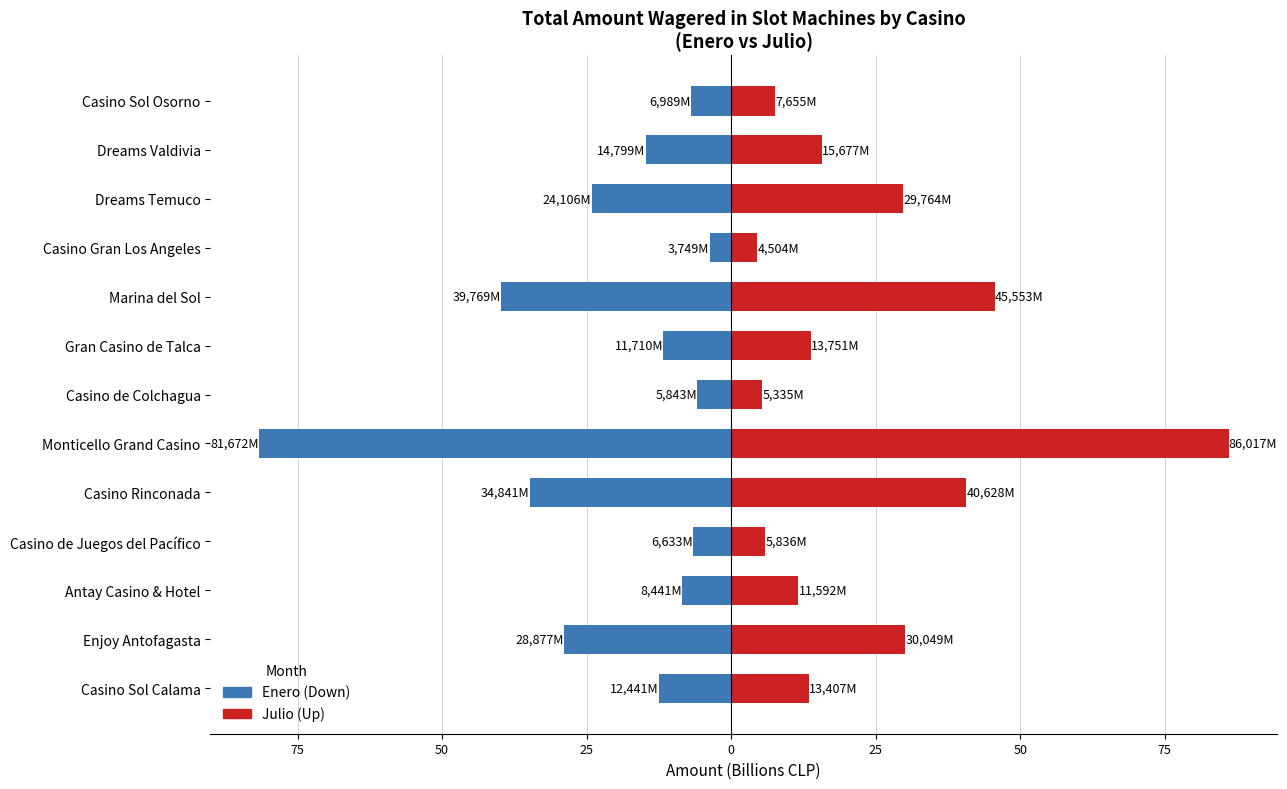

Are the bars grouped side by side (vs. stacked)?

Yes